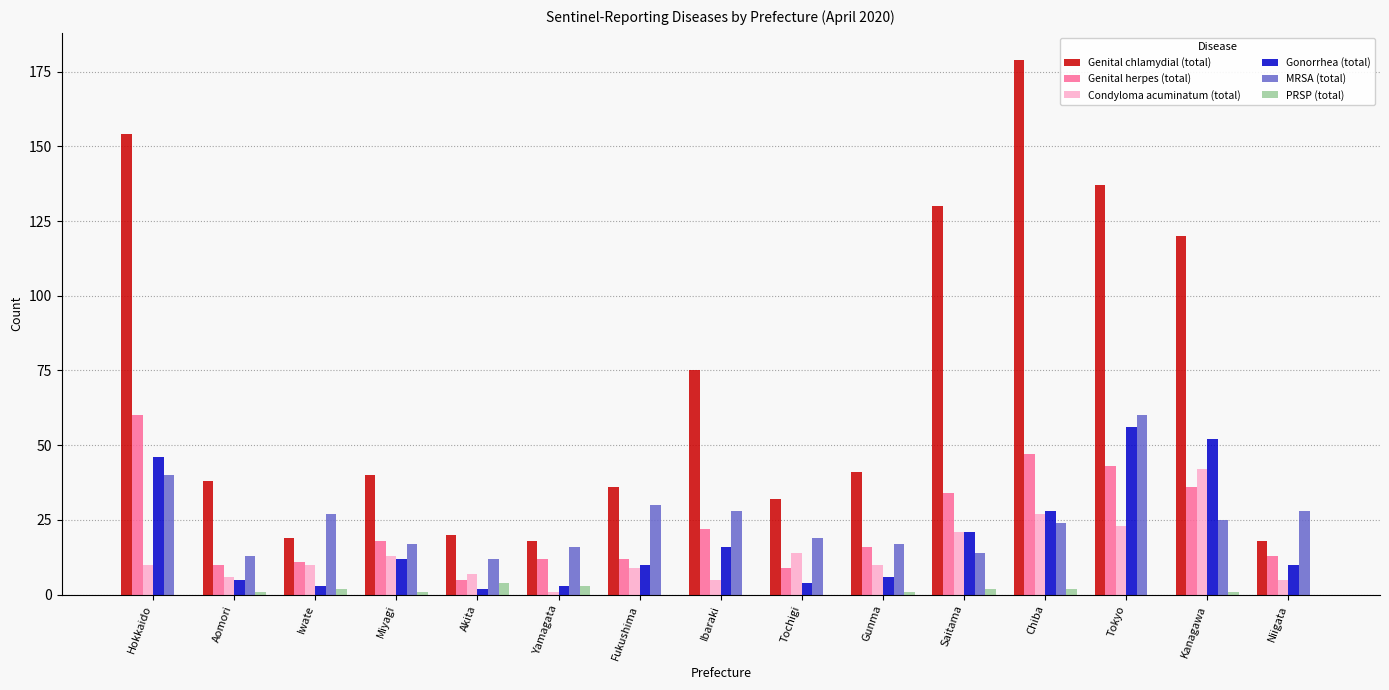

Which series has the largest range (max minus min)?

Genital chlamydial (total)